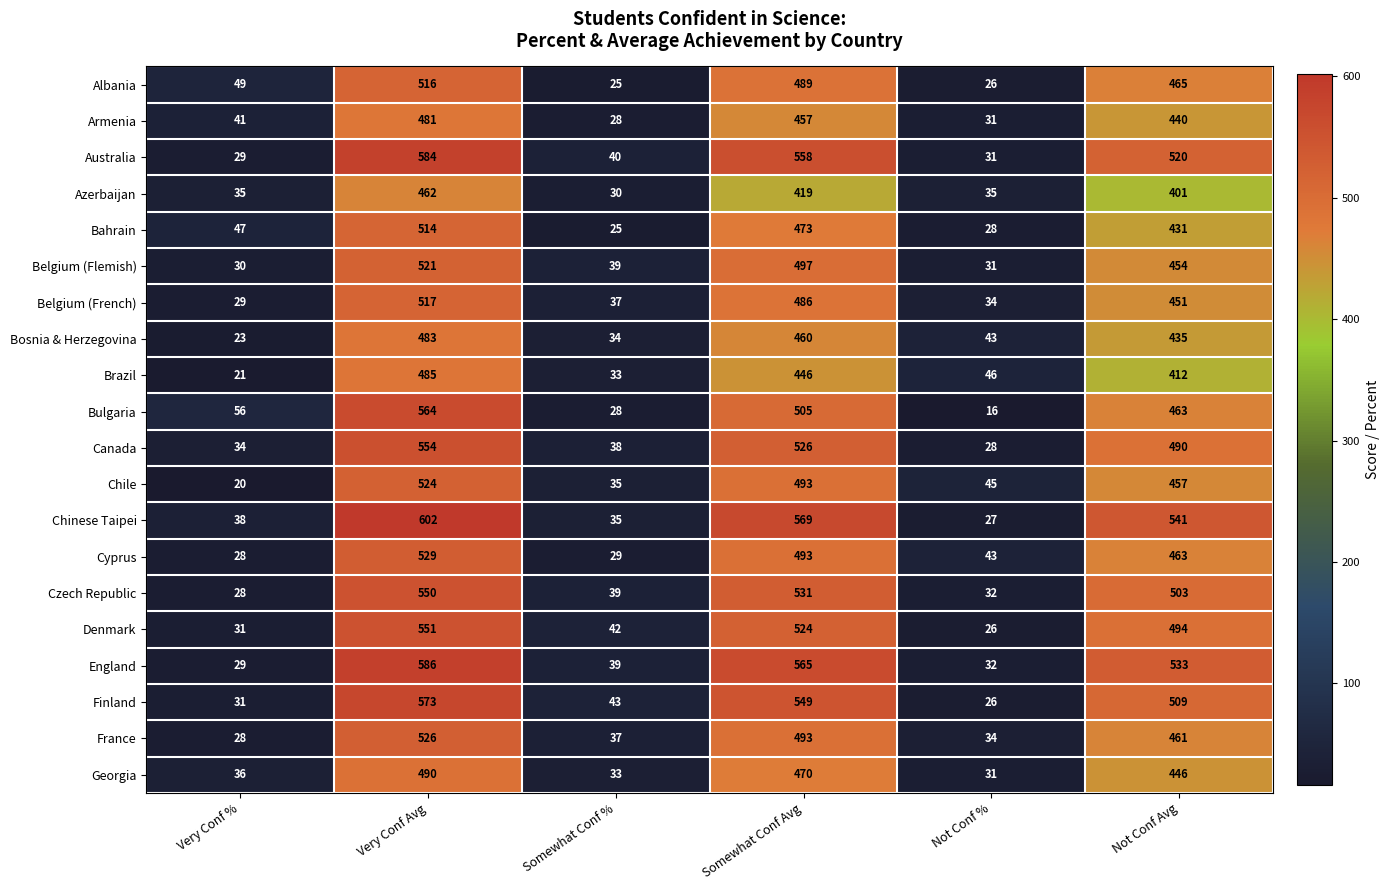

How many data points in Australia are less than 520?

3